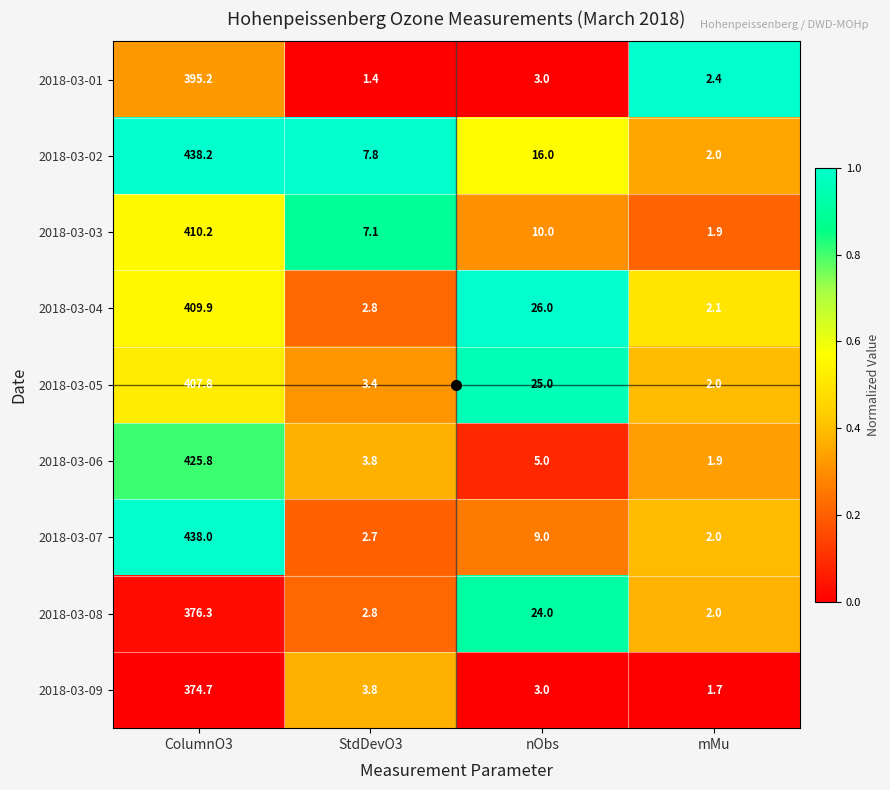

Which series changed the most between ColumnO3 and nObs?

2018-03-07